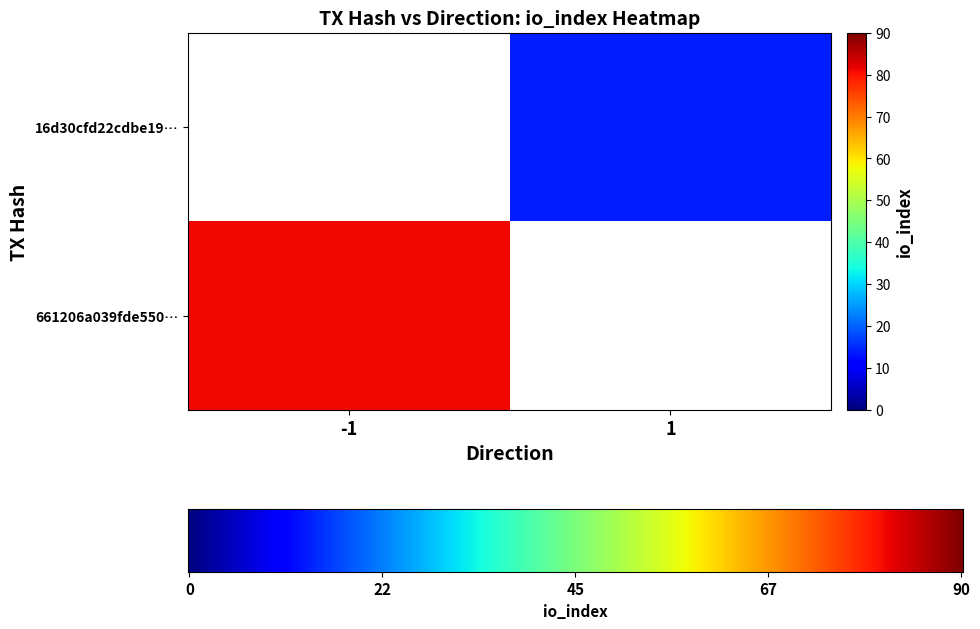

Reading left to right, list all the values displayed in this chart.

661206a039fde550be71a1716a64d4958a951ce: direction=-1	io_index=81
16d30cfd22cdbe19e9e29df021a9cf9a3621975: direction=1	io_index=14